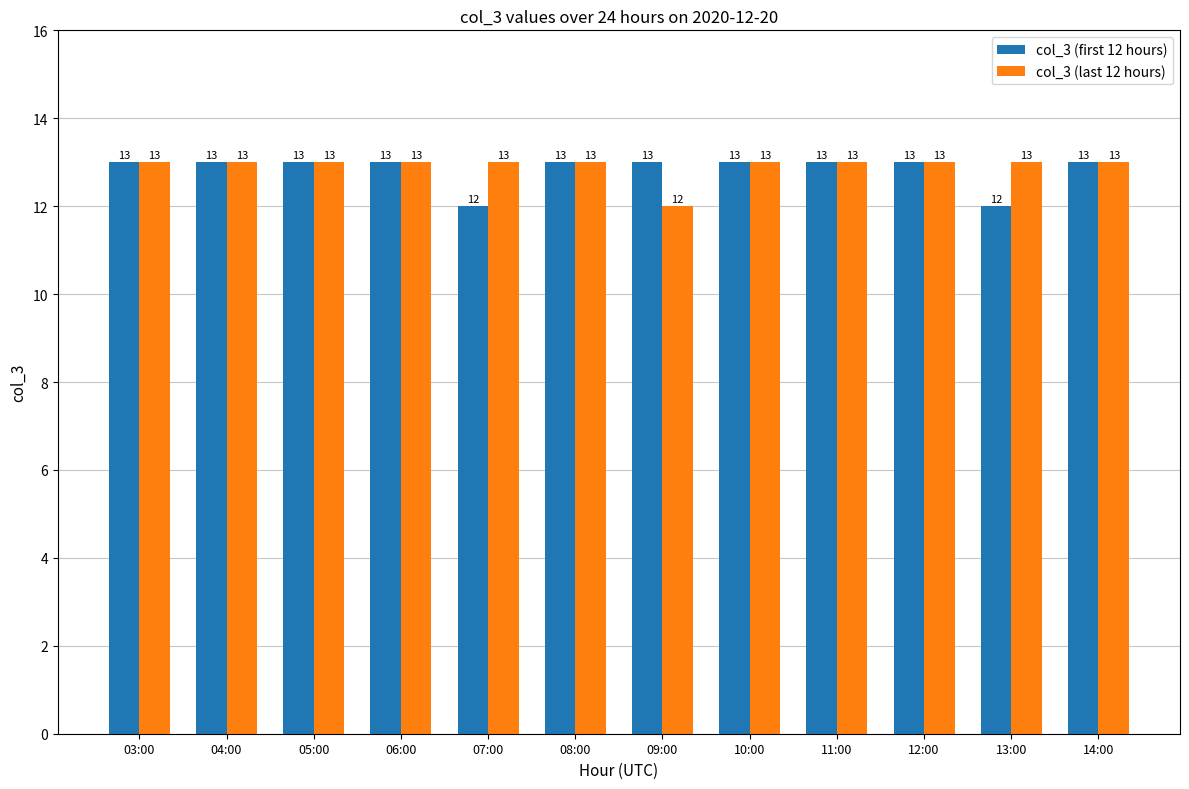

What is the maximum value for col_3 (last 12 hours)?

13